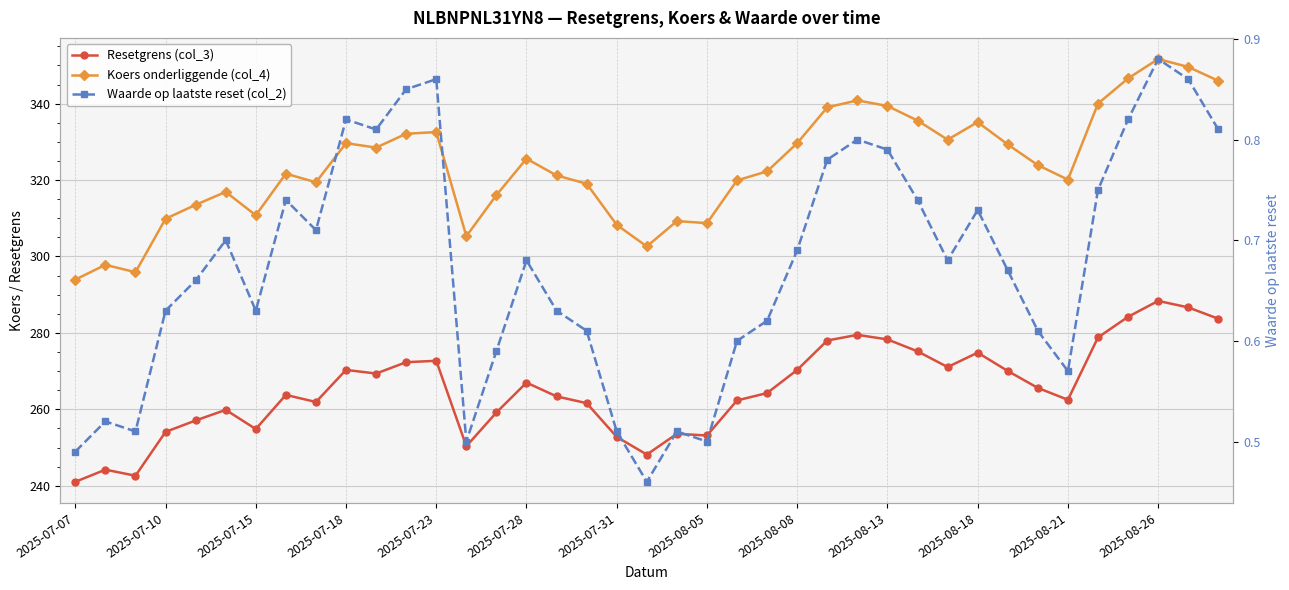

Which series has the widest spread of values?

Koers onderliggende (col_4)